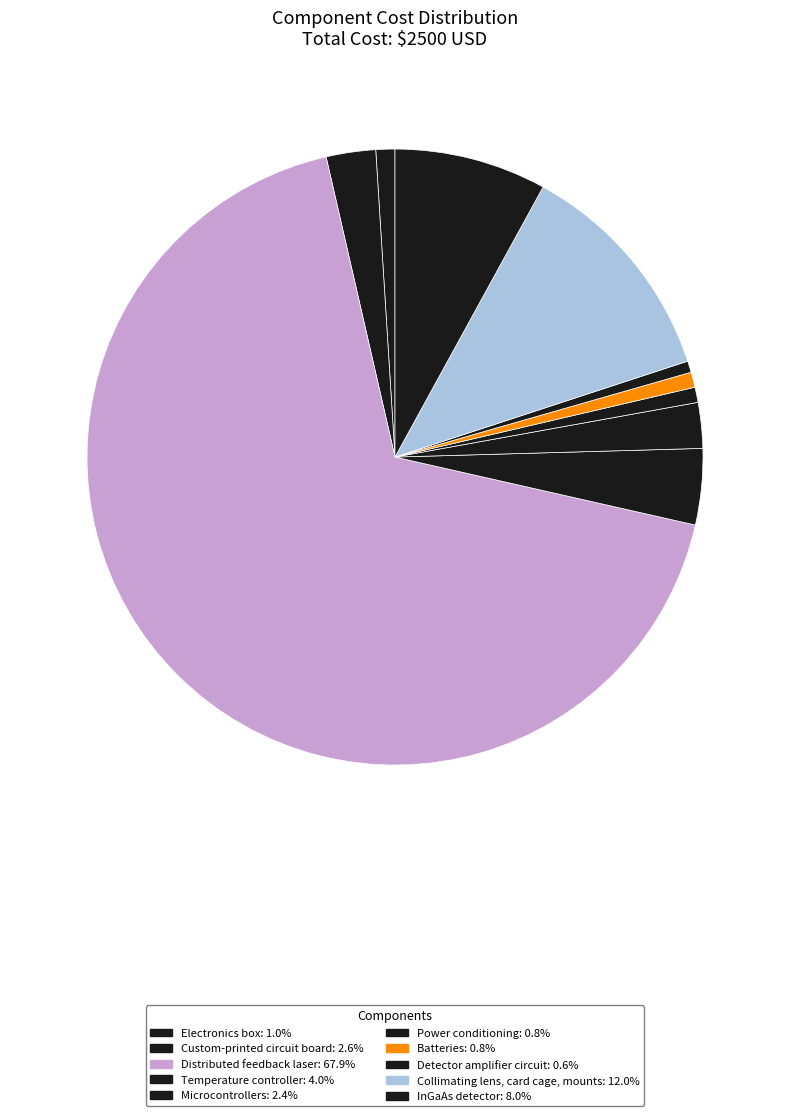

Which slice is the largest?

Distributed feedback laser